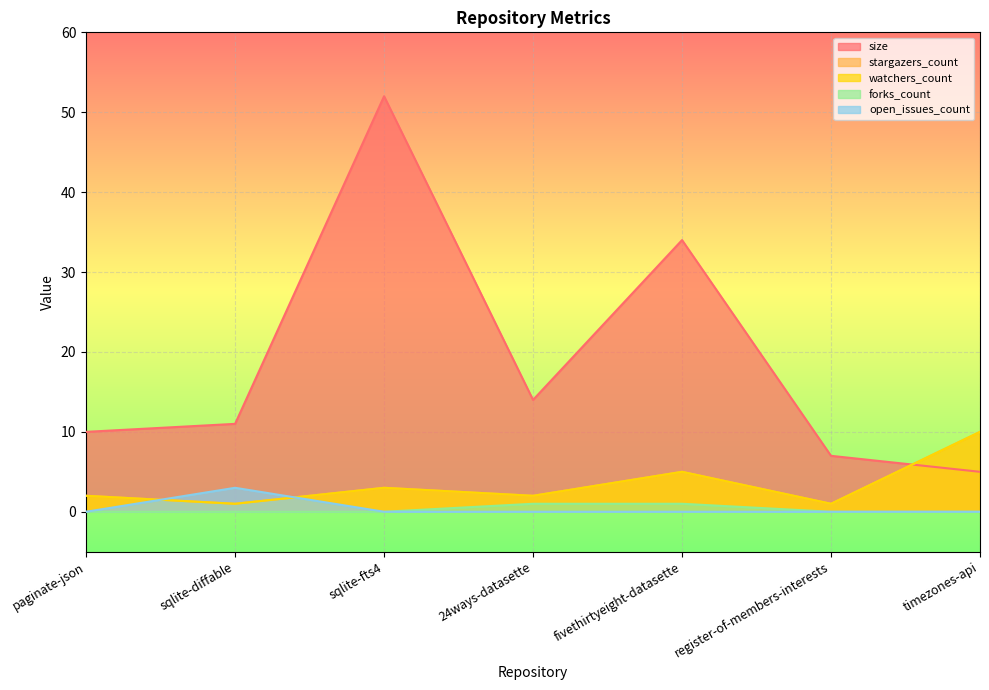

How many values in the forks_count series exceed 0?

2